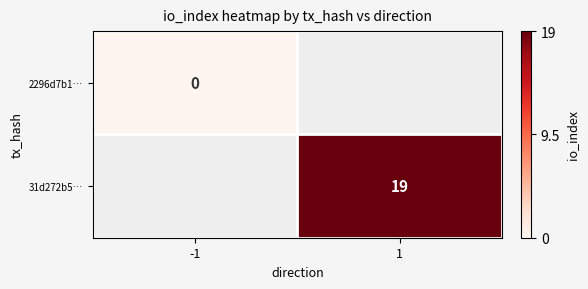

List the labels in order of 31d272b5… value, smallest first.

-1, 1